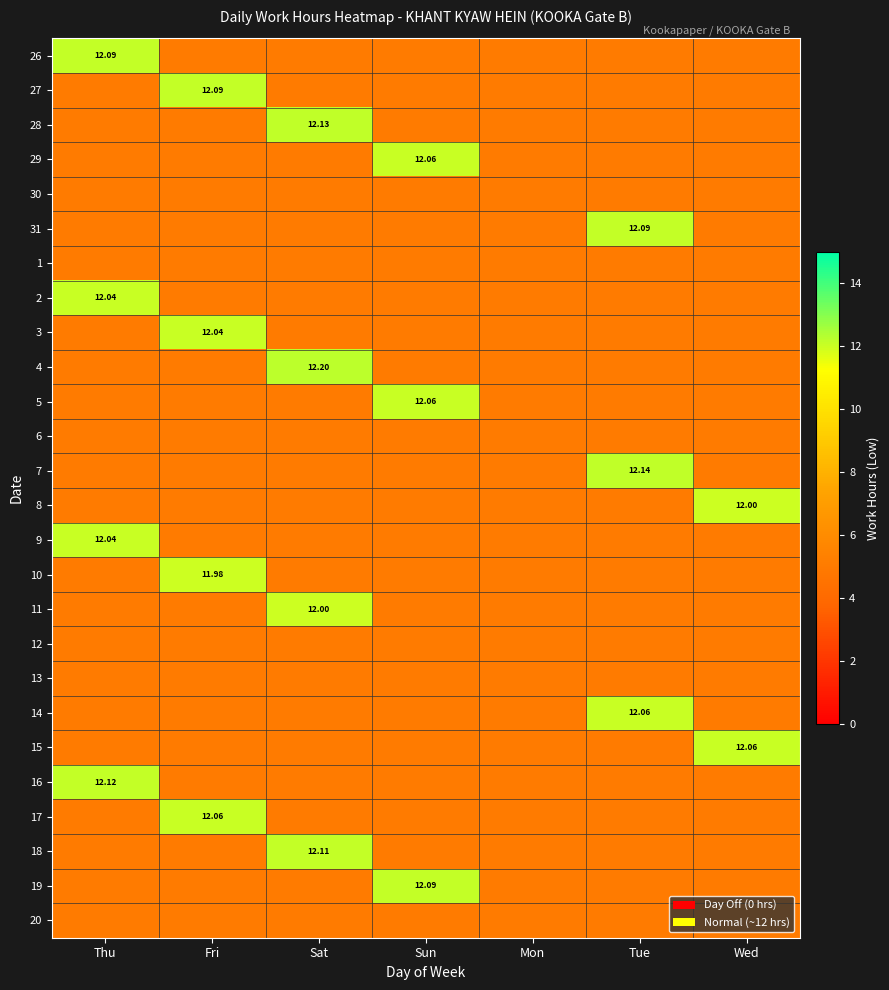

At Tue, list the series in order from largest to smallest.

26, 27, 28, 29, 30, 31, 1, 2, 3, 4, 5, 6, 7, 8, 9, 10, 11, 12, 13, 14, 15, 16, 17, 18, 19, 20